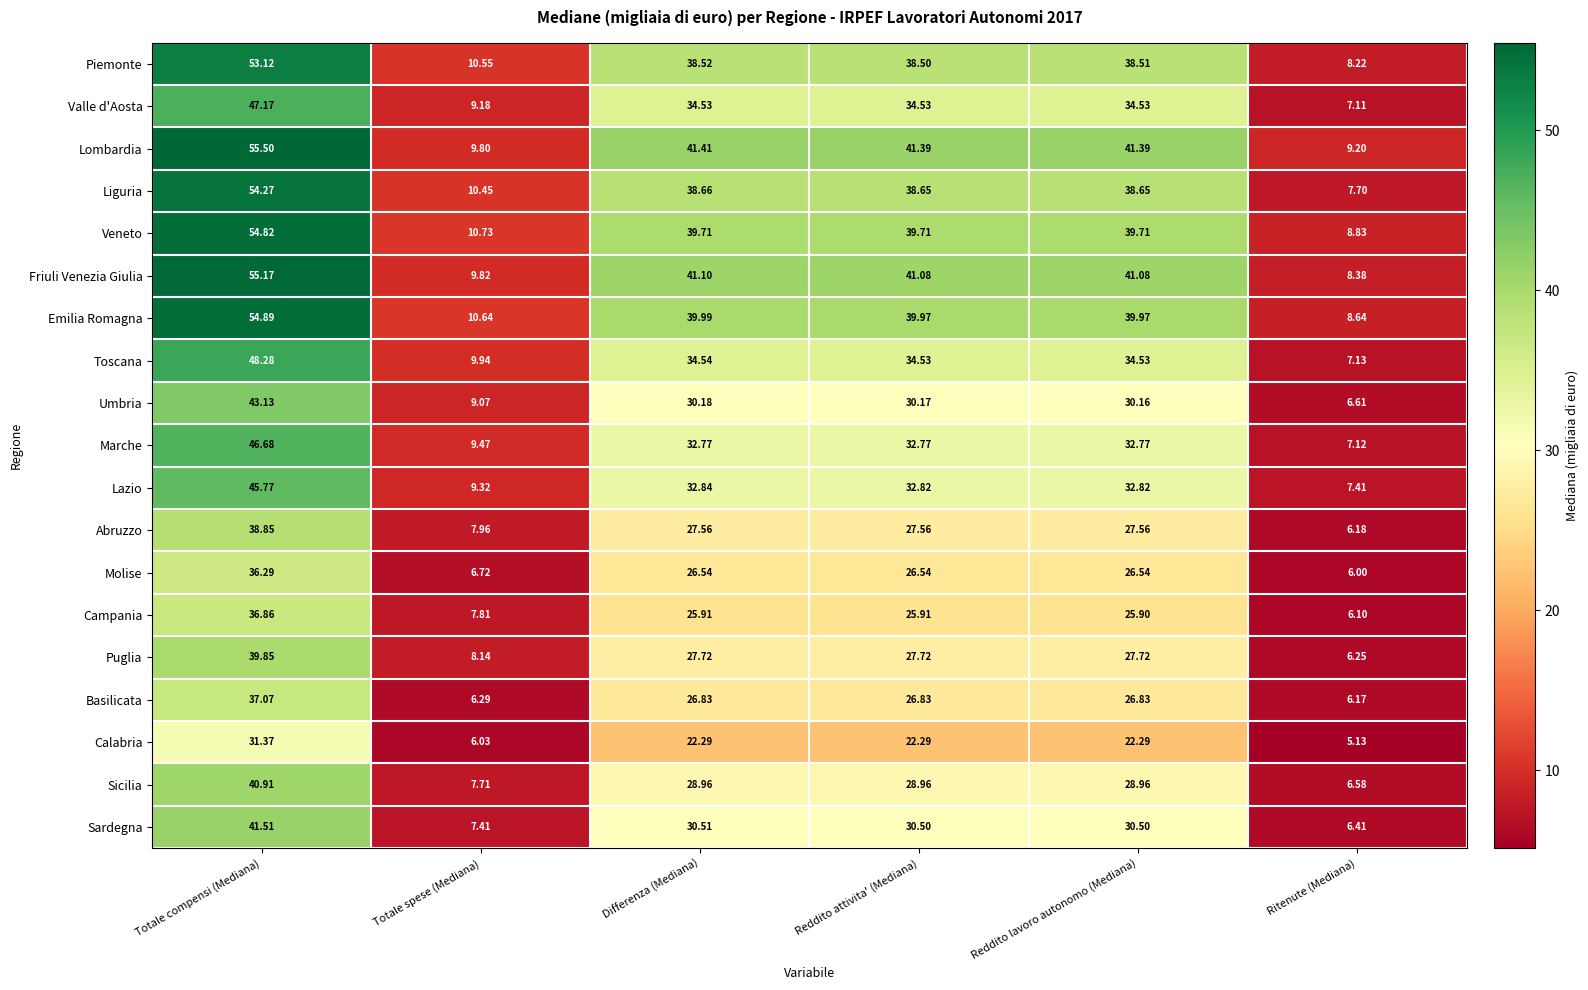

What is the maximum value shown in the chart?

55.5